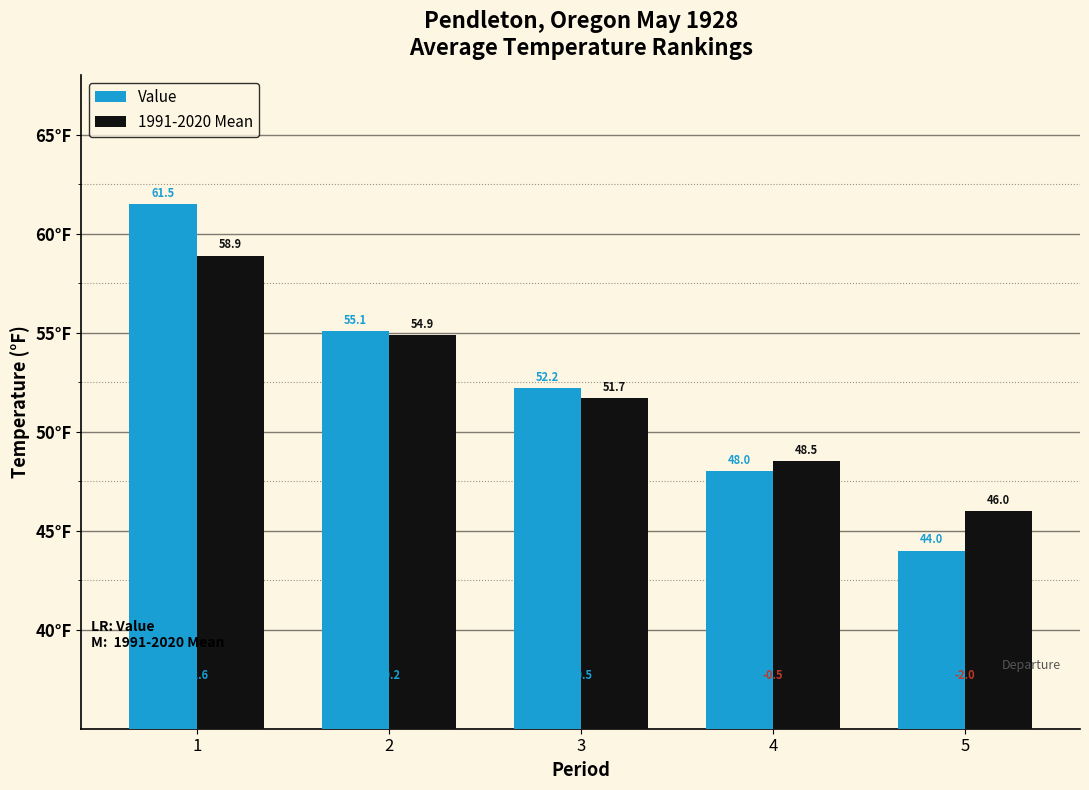

What are all the series names shown in the legend?

Value, 1991-2020 Mean